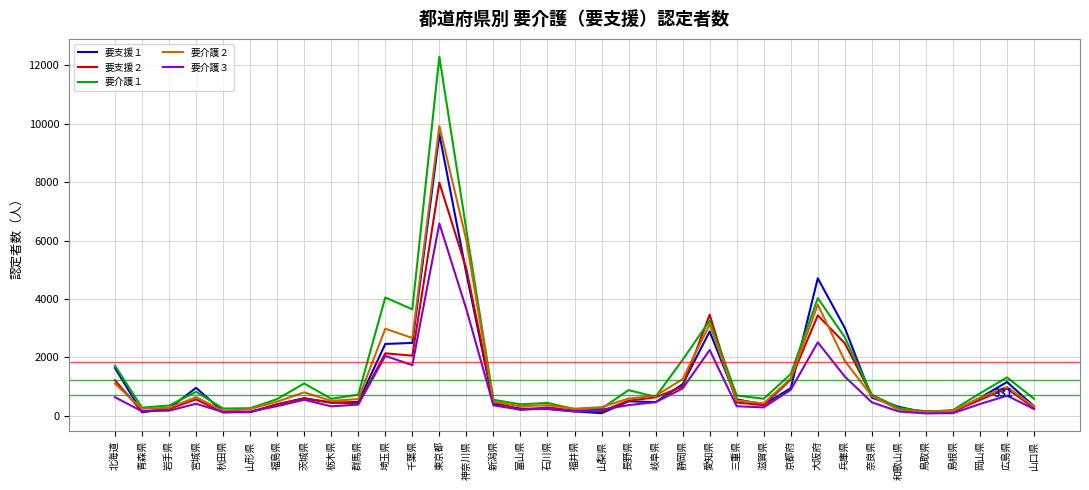

Which category has the highest value in the 要介護３ series?

東京都